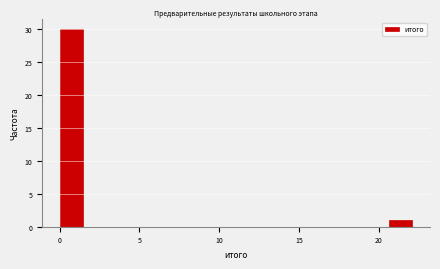

Around what value on the x-axis is the tallest bar? Give the approximate position of its centre, as read against the axis.

0.5